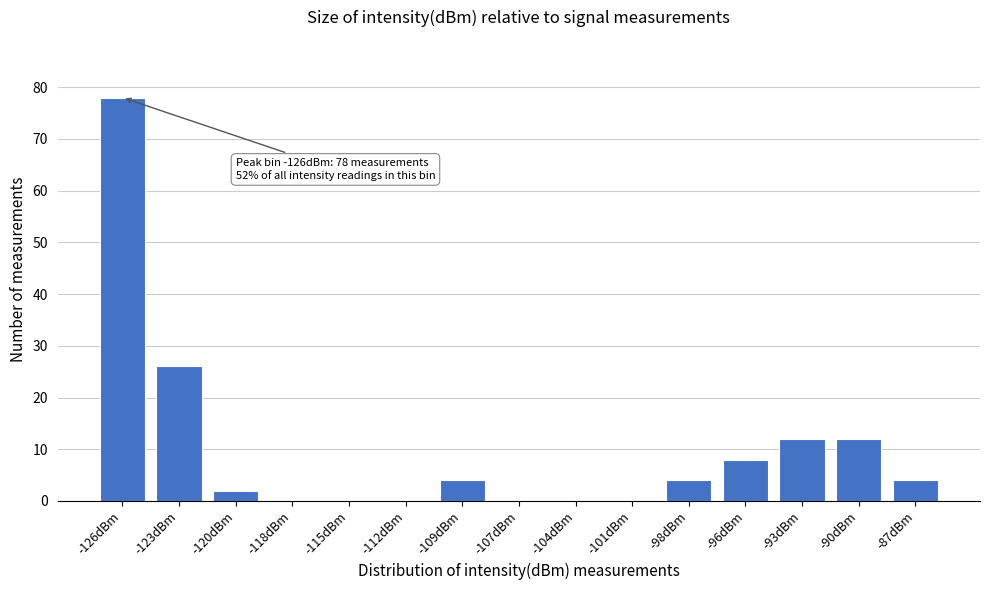

Reading left to right, extract all data points from this chart.

-126dBm=78	-123dBm=26	-120dBm=2	-118dBm=0	-115dBm=0	-112dBm=0	-109dBm=4	-107dBm=0	-104dBm=0	-101dBm=0	-98dBm=4	-96dBm=8	-93dBm=12	-90dBm=12	-87dBm=4